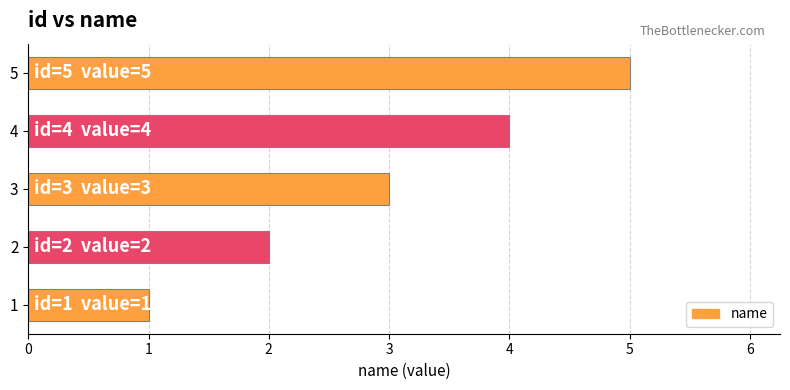

What is the average value?

3